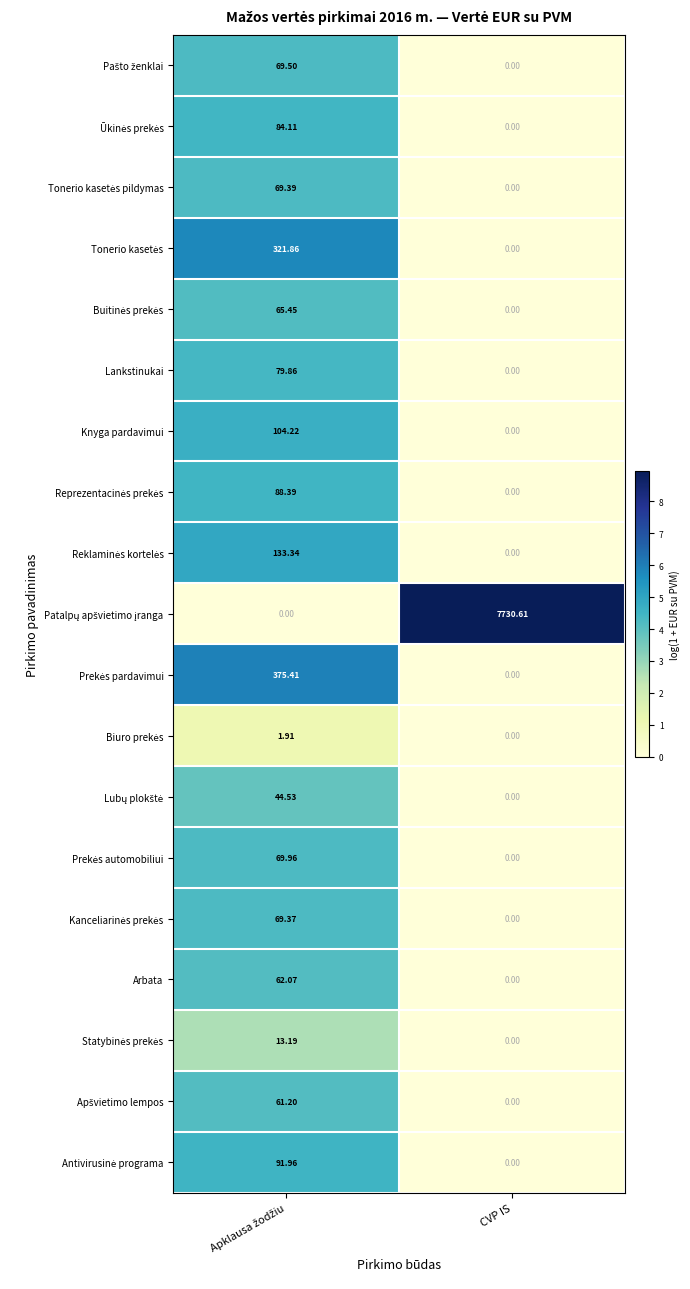

How many categories are shown in the chart?

2